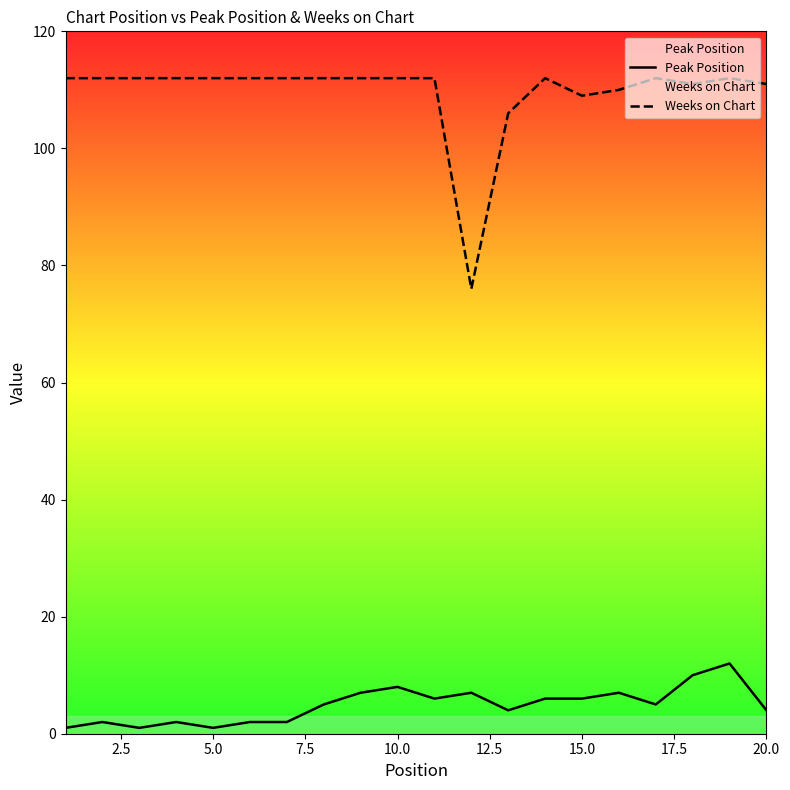

Is it true that Weeks on Chart equals 112 at 10.0?

True